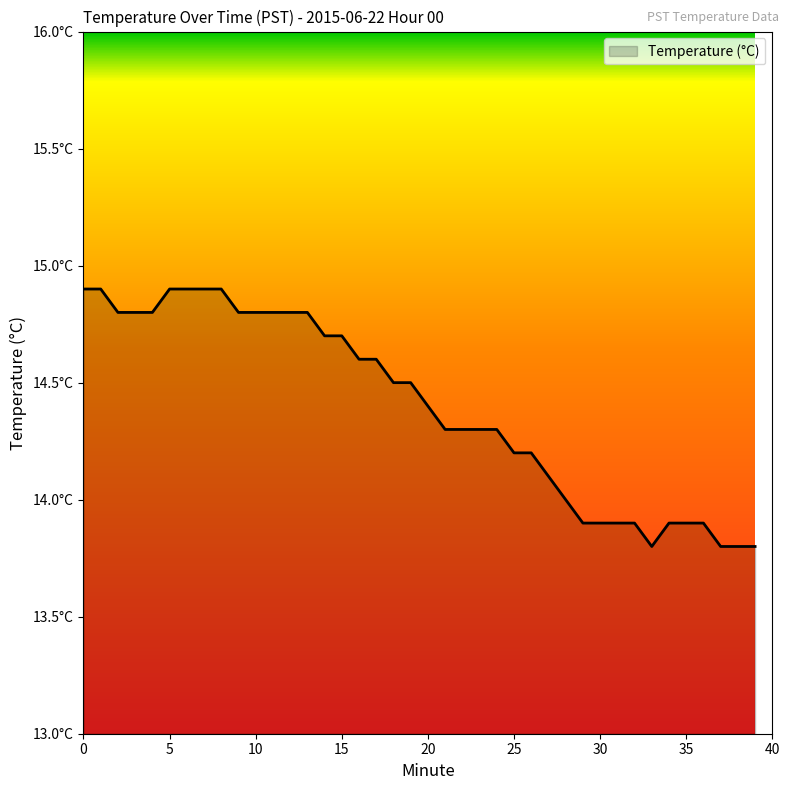

At which category does the chart reach its minimum across all series?

33